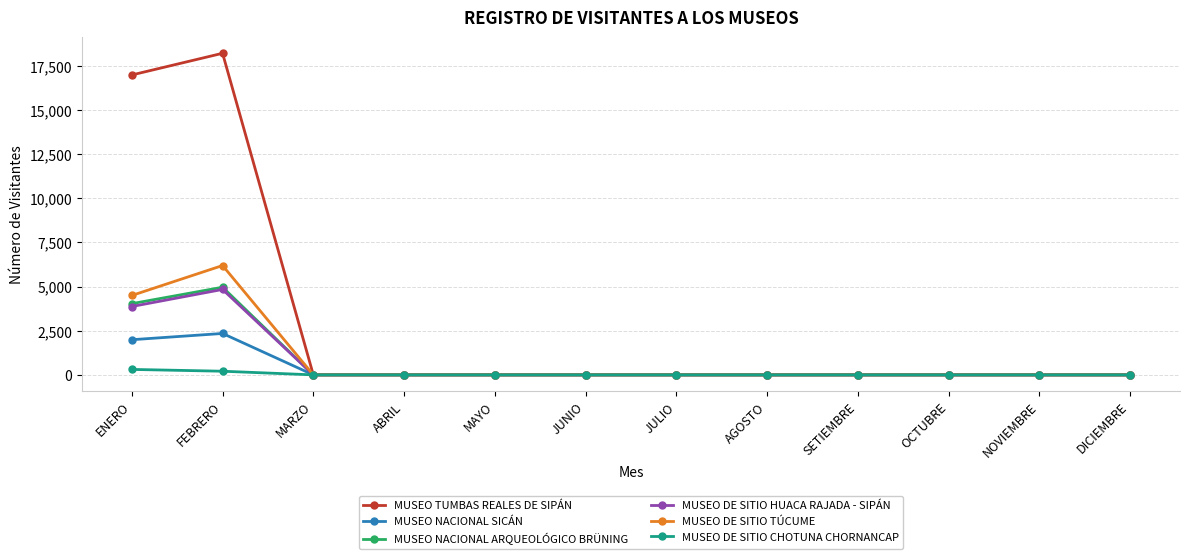

Which category has the highest value in the MUSEO NACIONAL ARQUEOLÓGICO BRÜNING series?

FEBRERO